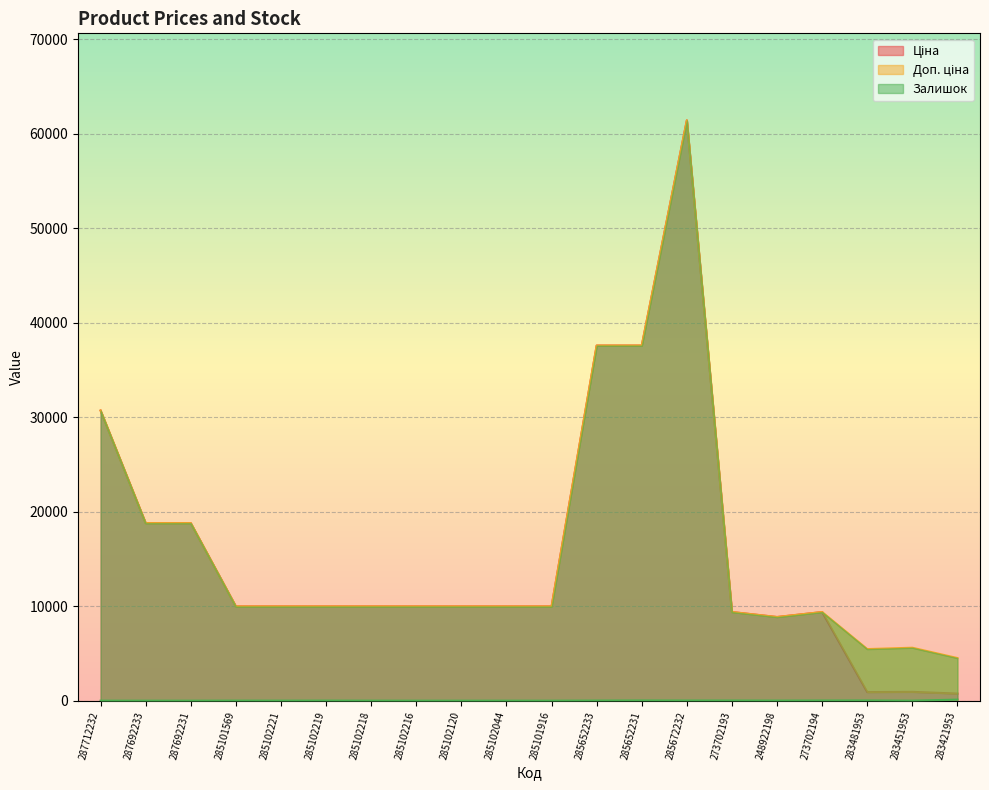

The Залишок series shows 23.0 at 285652231. True or false?

True